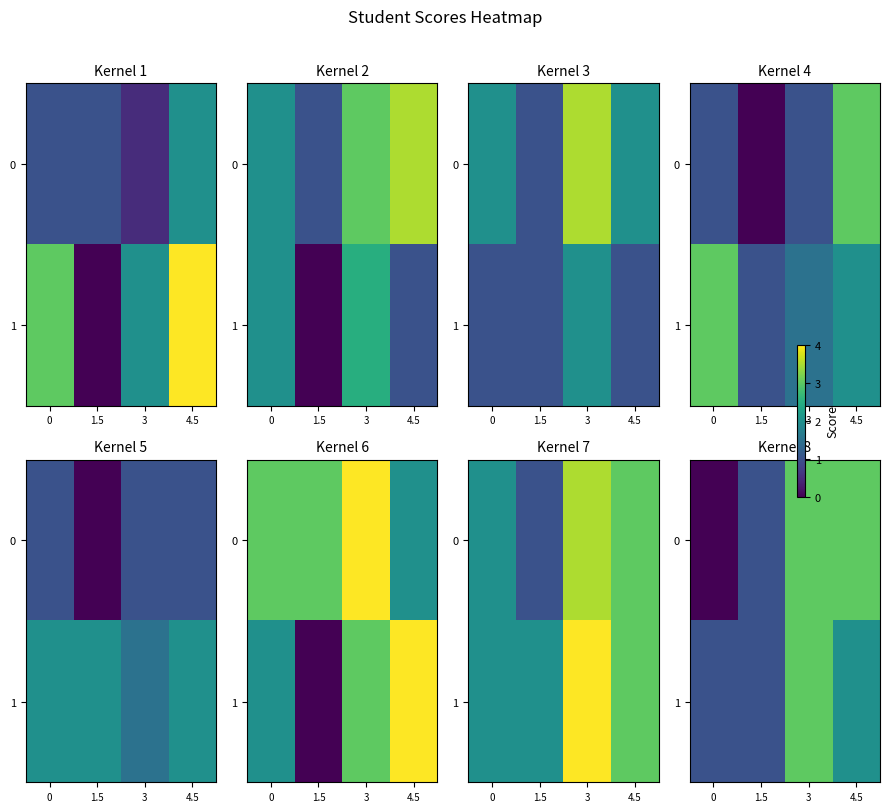

What is the spread (max minus min) of values at 4.5?

1